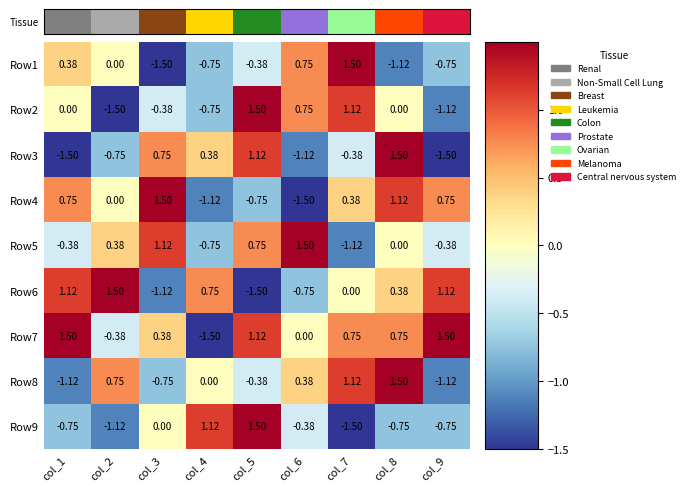

Which series changed the most between col_1 and col_6?

Row4